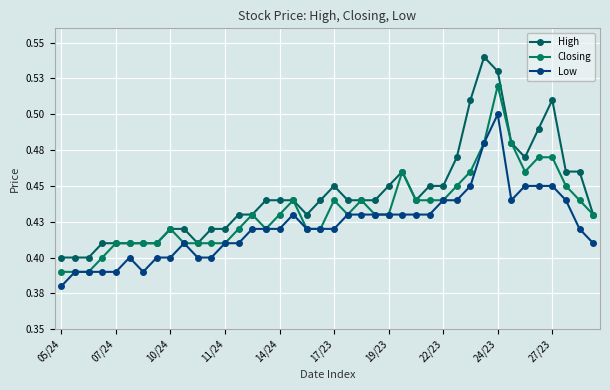

True or false: High has more than 2 interior local peaks.

True